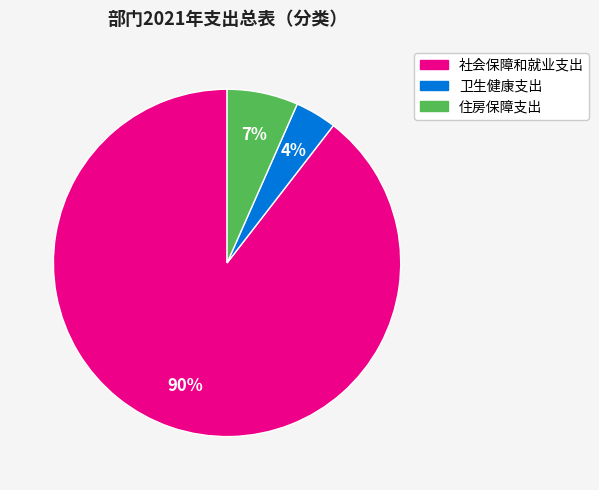

How many segments does this pie chart have?

3